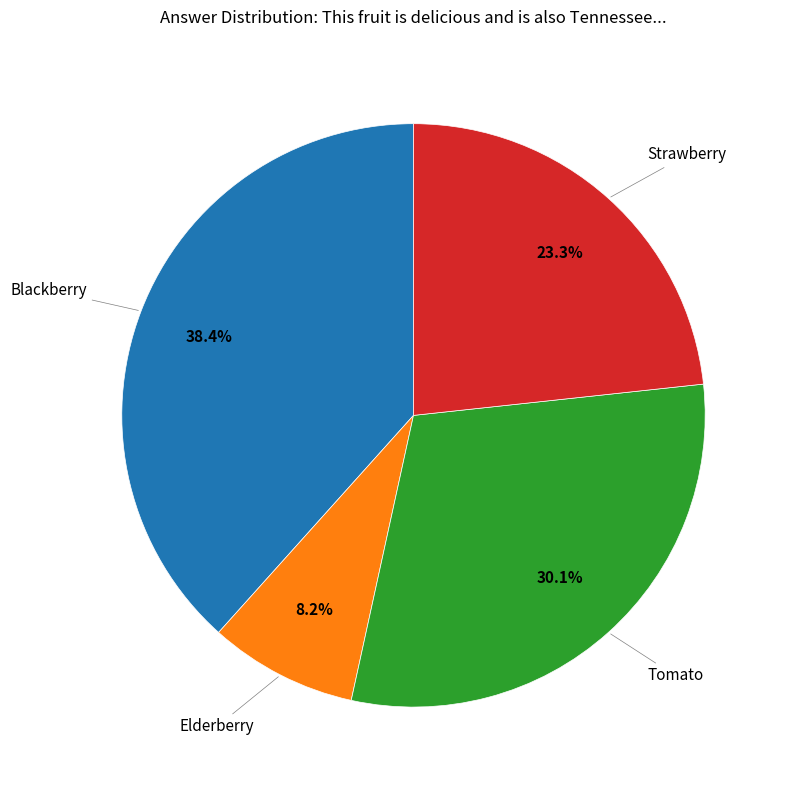

Count the number of slices in the pie.

4